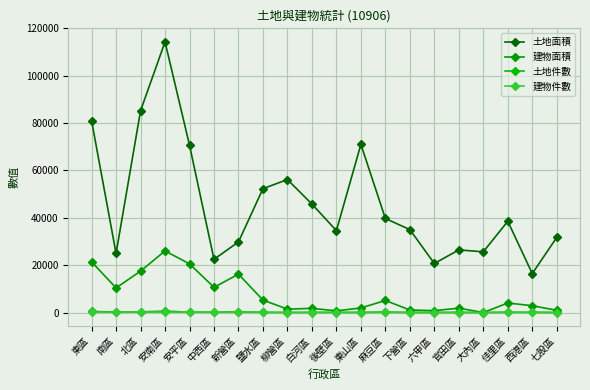

What is the difference between the highest and lowest values at 柳營區?

56166.7